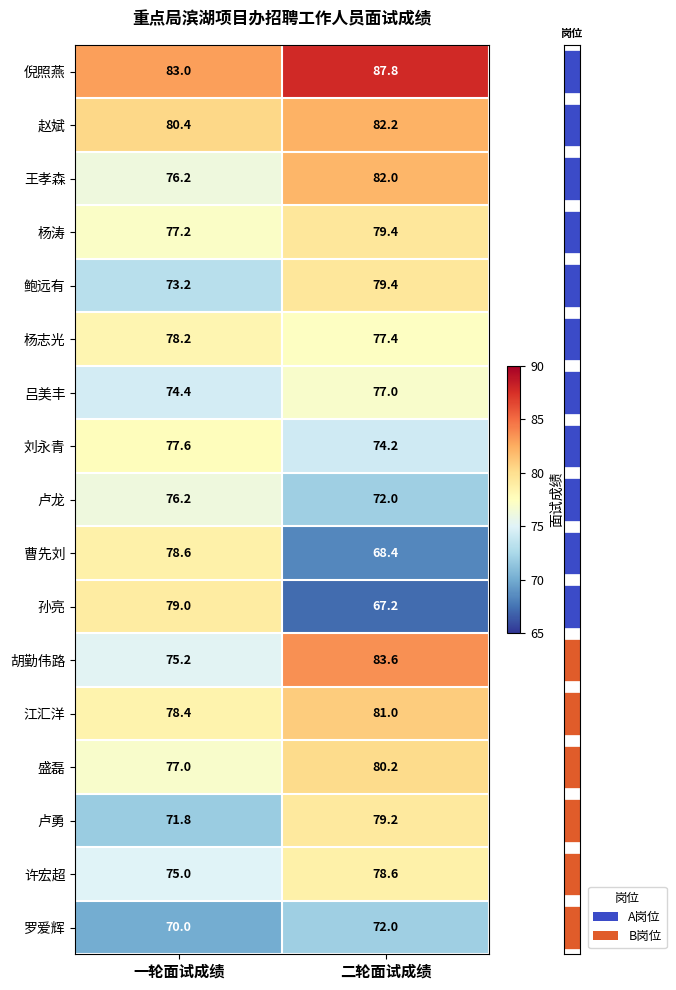

What is the greatest value displayed?

87.8